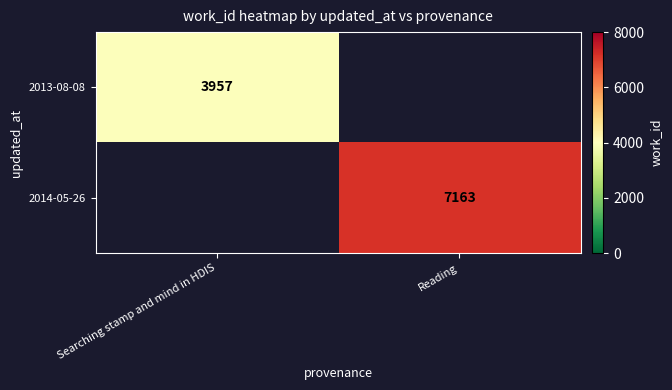

True or false: 2013-08-08 has a value of 3957 at Searching stamp and mind in HDIS.

True